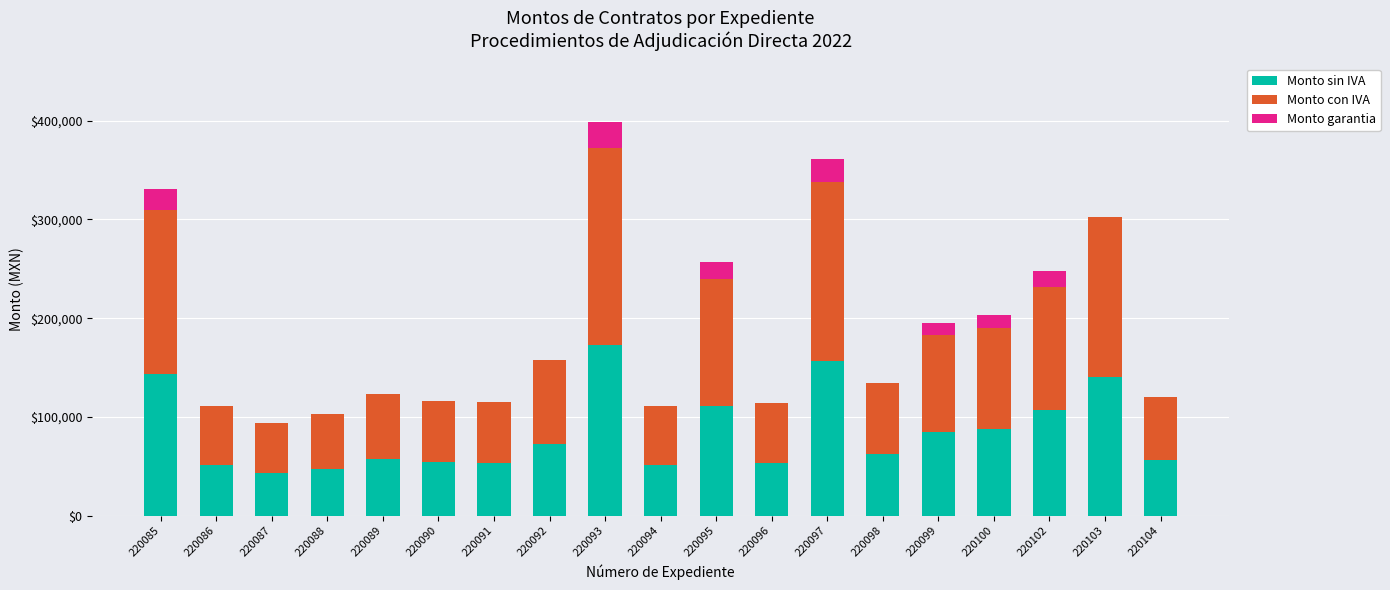

The Monto sin IVA series shows 179492.2 at 220102. True or false?

False